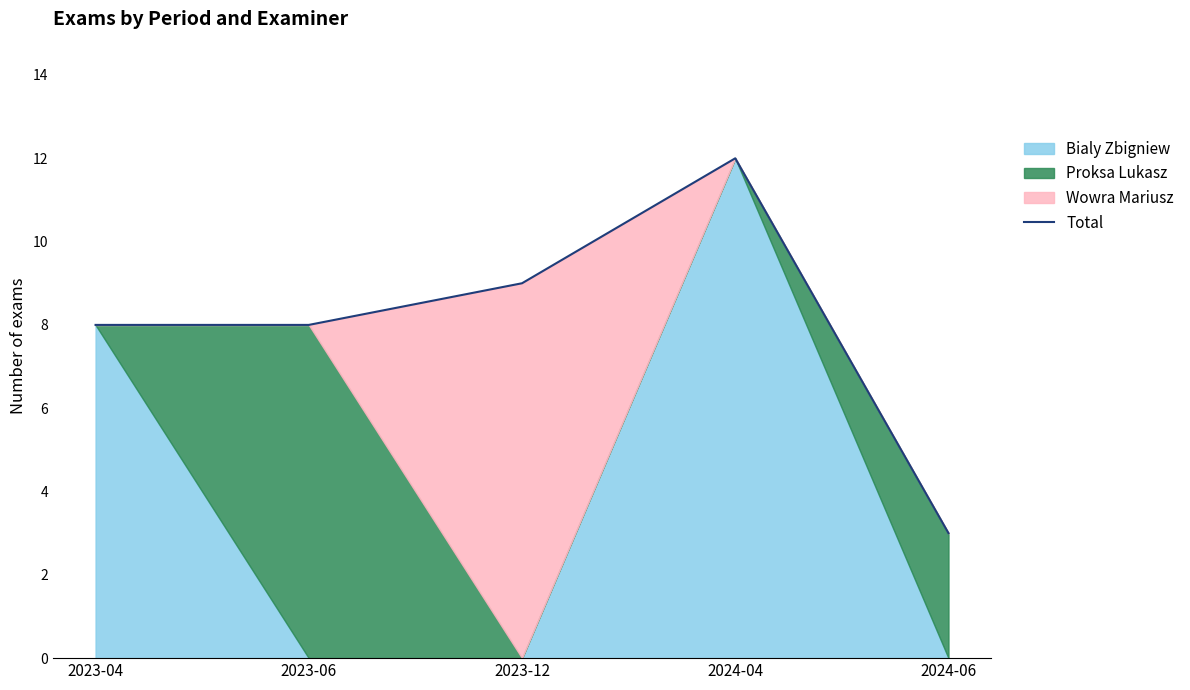

Reading left to right, what are all the values shown in this chart?

8	8	9	12	3